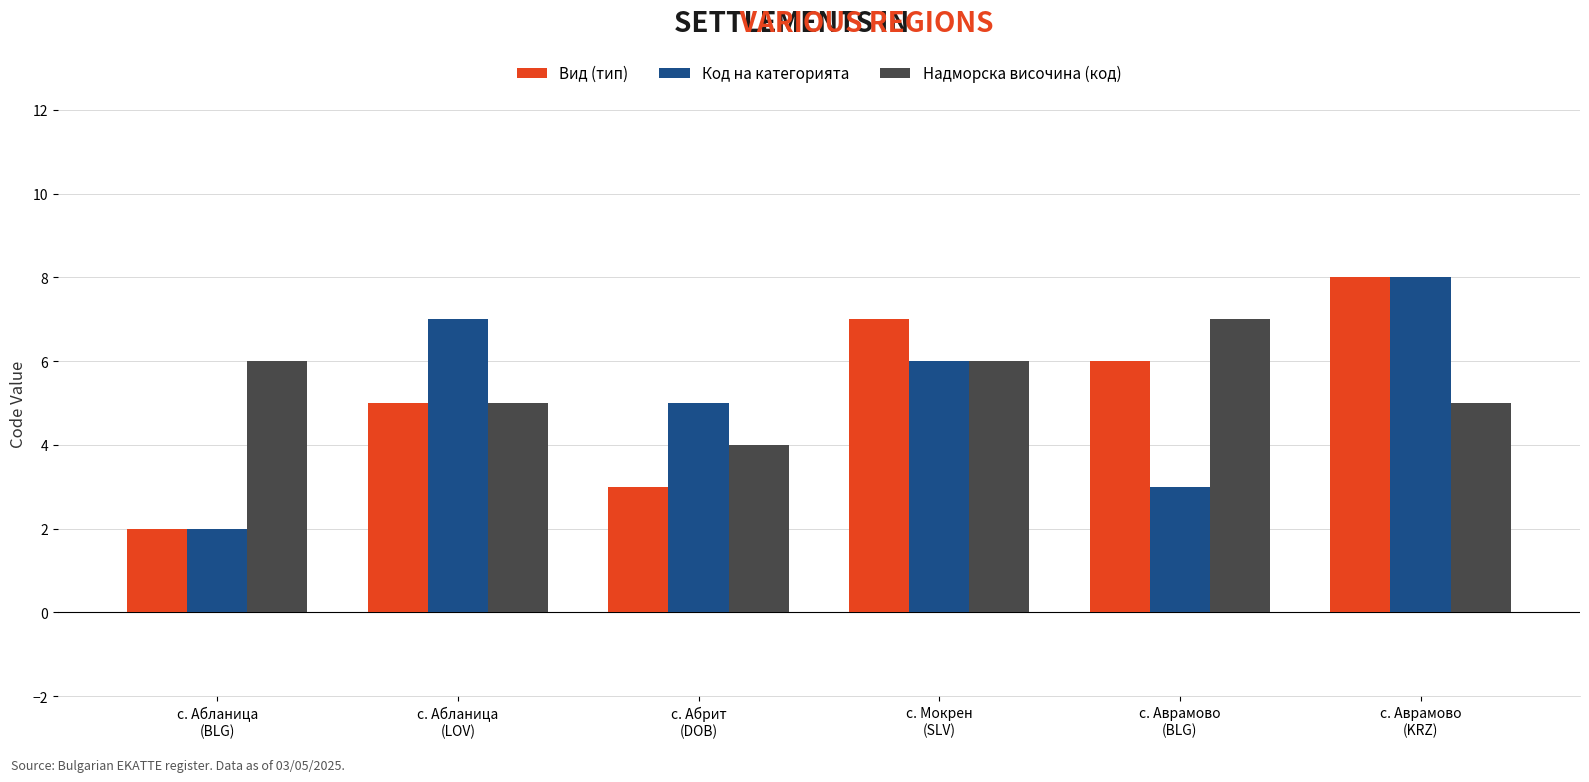

True or false: Надморска височина (код) has a value of 10 at с. Мокрен
(SLV).

False